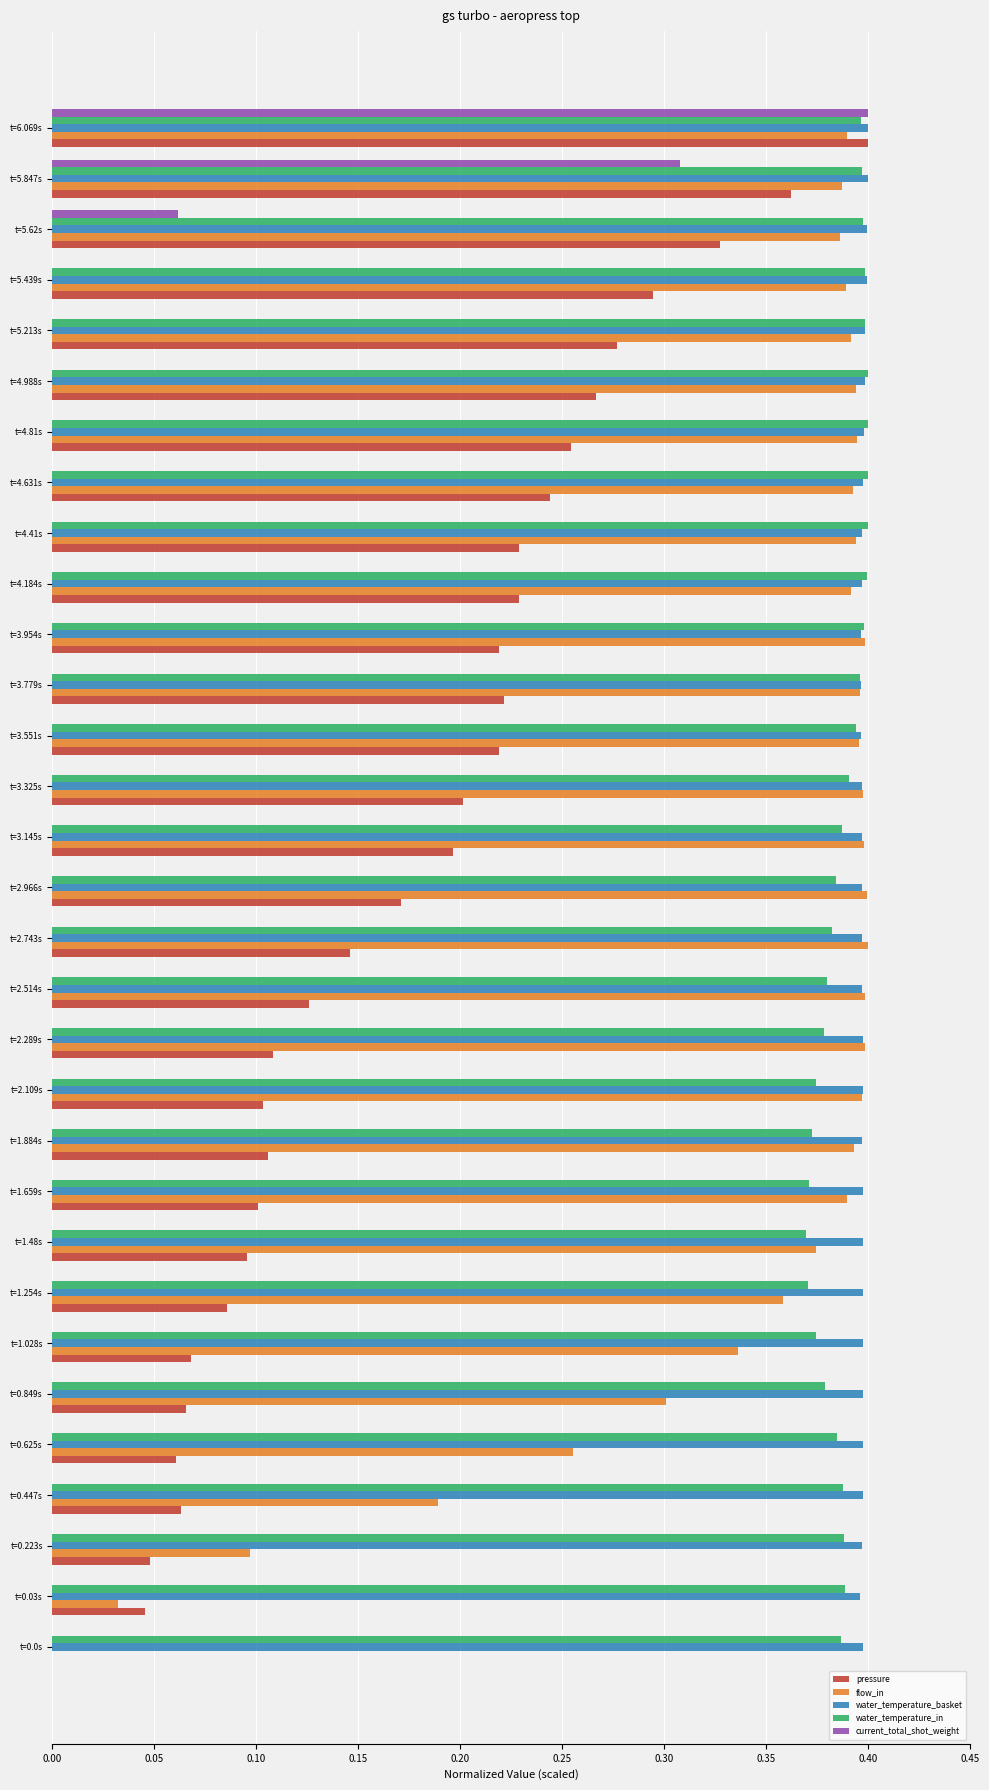

What is the total value across all series at t=1.659s?

1.3